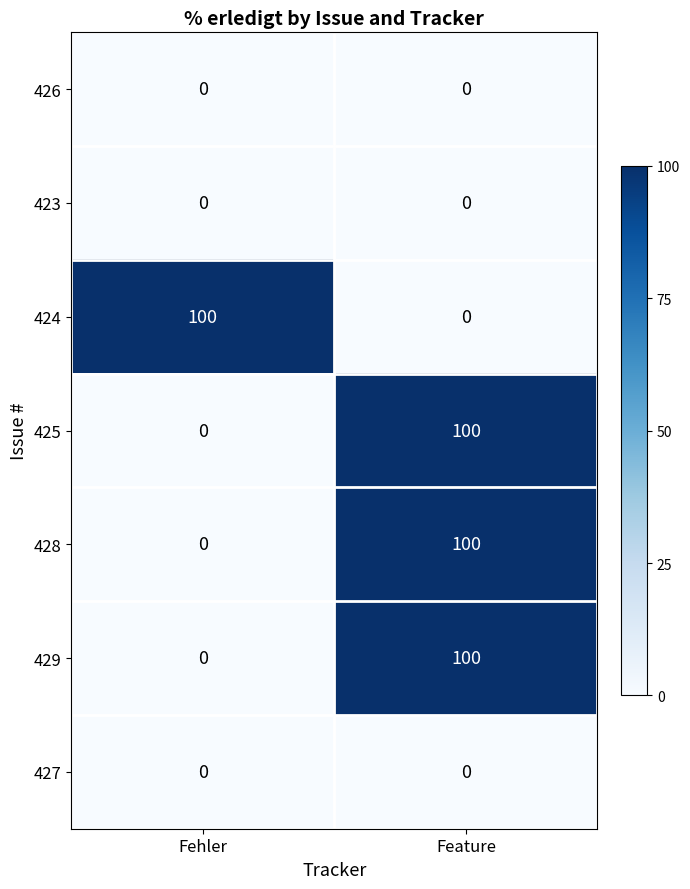

Rank the categories by 428 value from highest to lowest.

Feature, Fehler